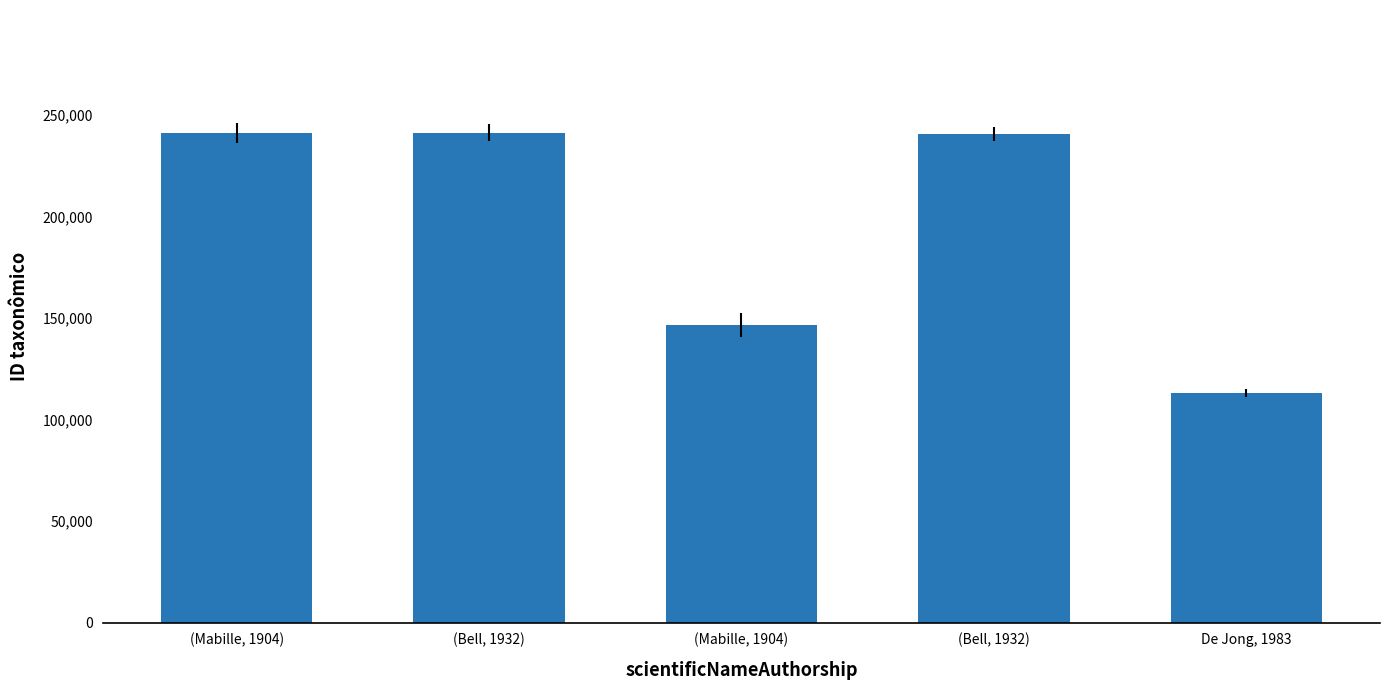

What is the change in value from (Mabille, 1904) to (Bell, 1932)?

-319